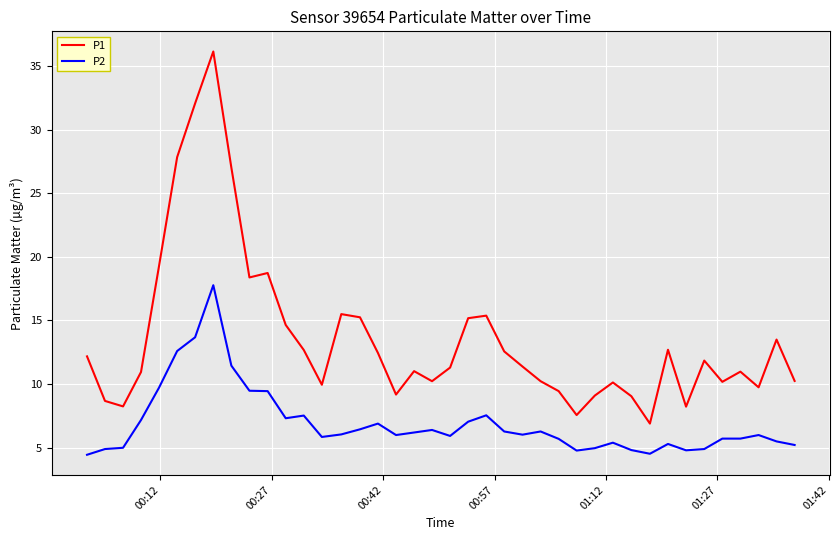

What is the greatest value displayed?

36.1